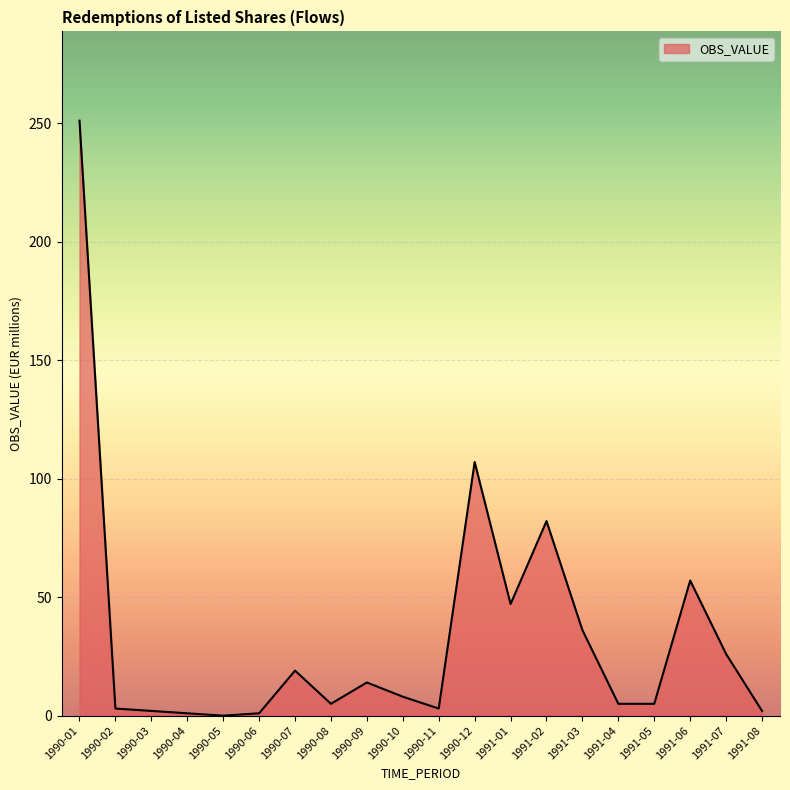

Which label corresponds to the largest value in the chart?

1990-01